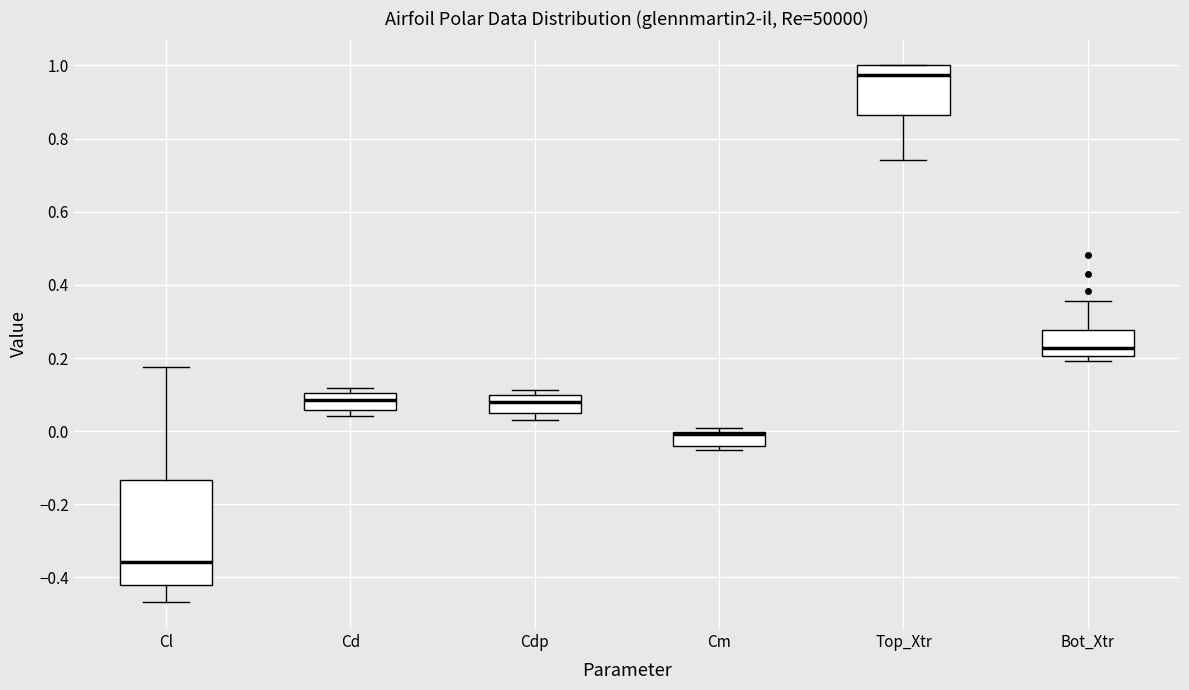

Which box's median line is the highest?

Top_Xtr